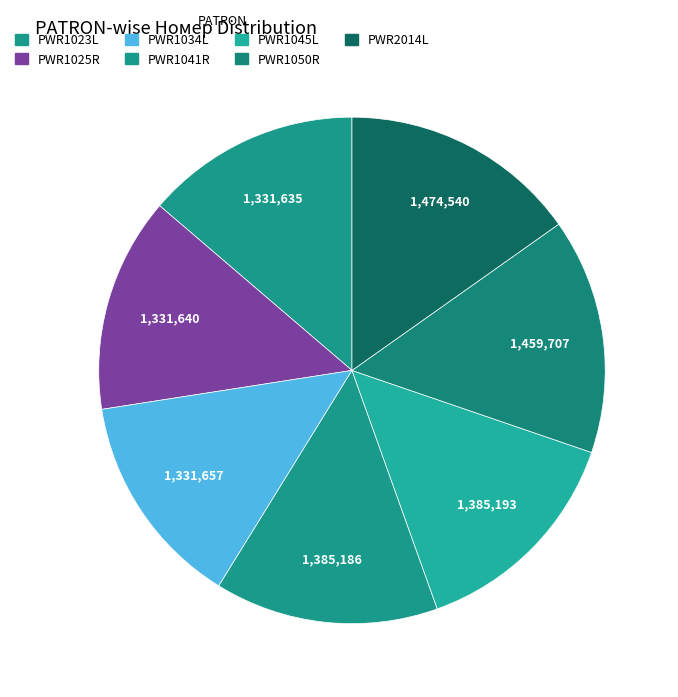

How many slices are in this pie chart?

7